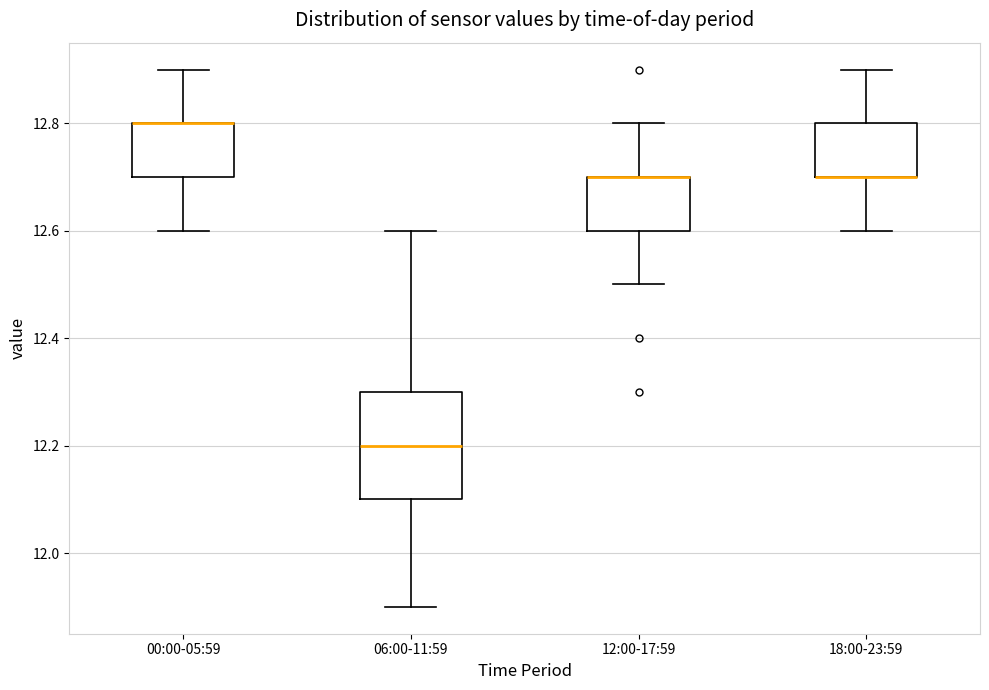

Which box is the tallest, from its lower edge to its upper edge?

06:00-11:59